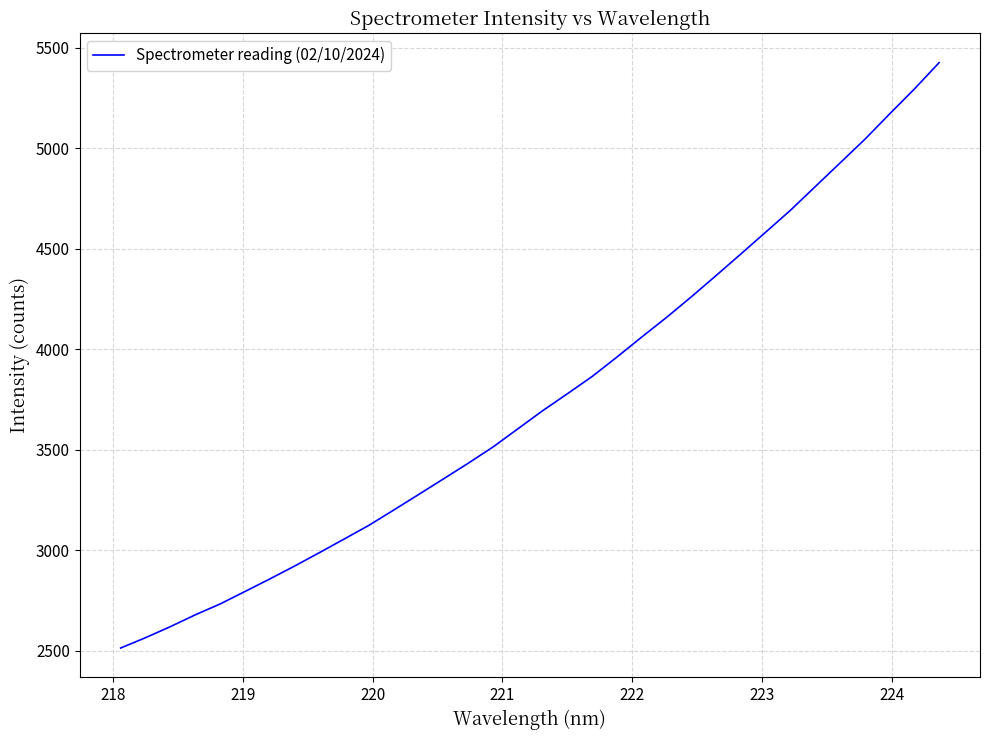

What is the smallest value displayed?

2512.6